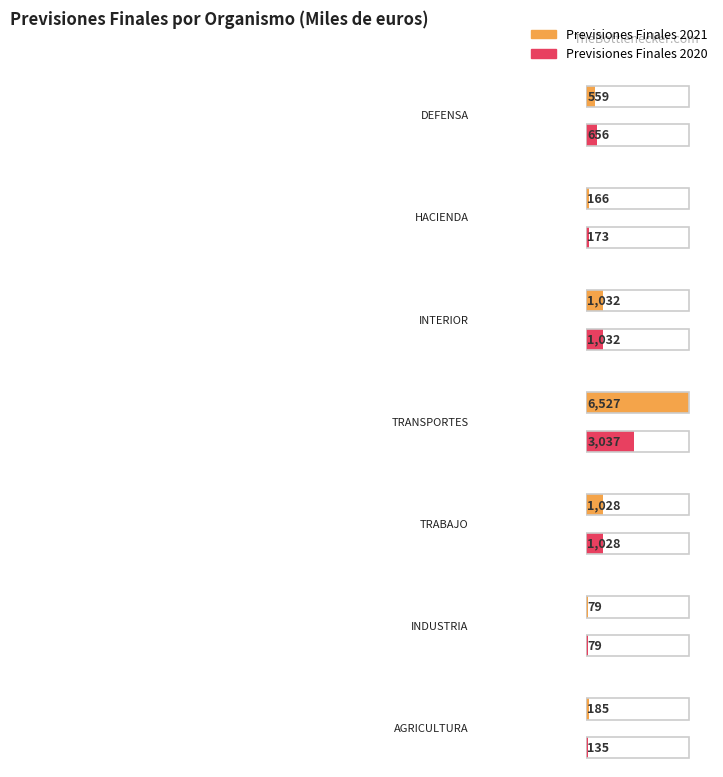

What is the label of the 5th bar from the left?

TRABAJO